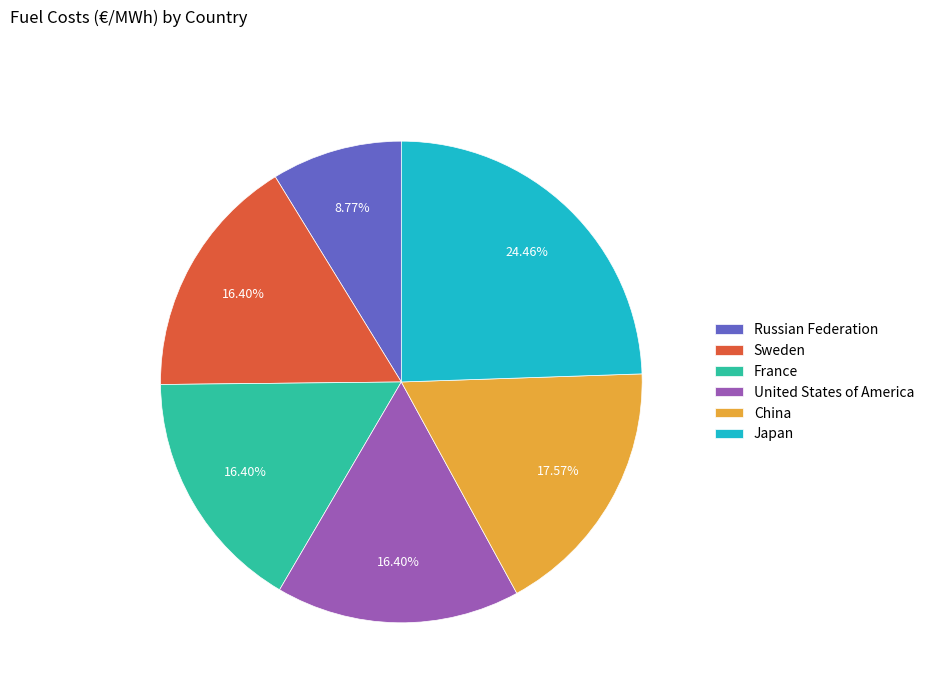

Between United States of America and China, which is larger?

China